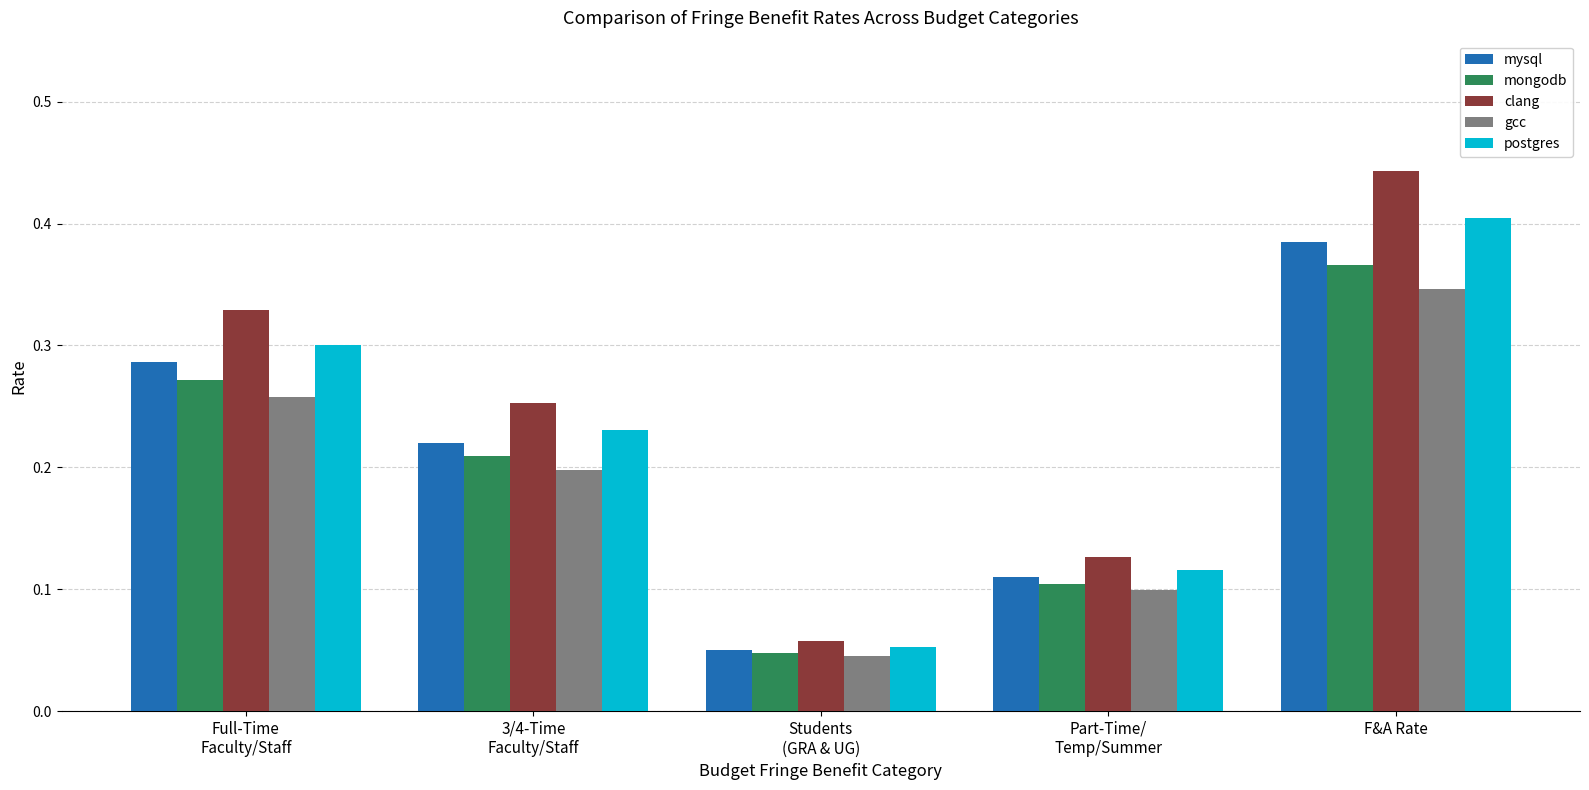

List the series in order of their overall mean, lowest first.

gcc, mongodb, mysql, postgres, clang